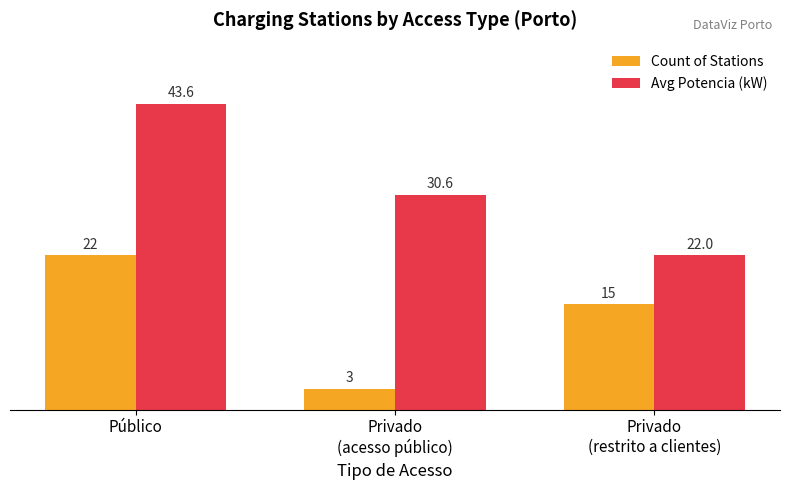

What is the lowest value of the Count of Stations series?

3.0